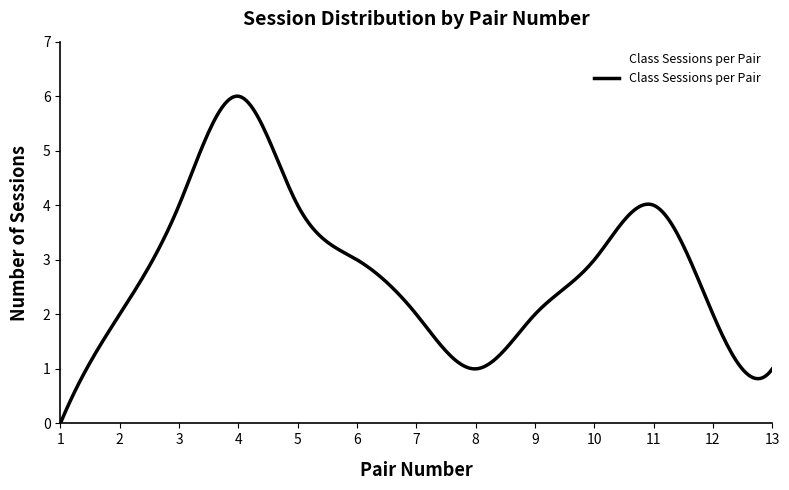

What is the maximum value shown in the chart?

6.0